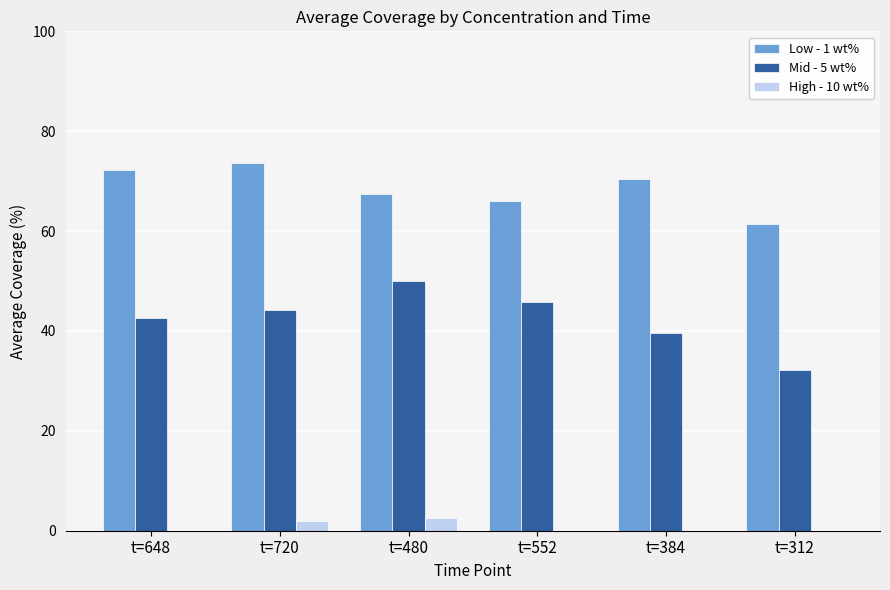

Which series has the largest total across all categories?

Low - 1 wt%